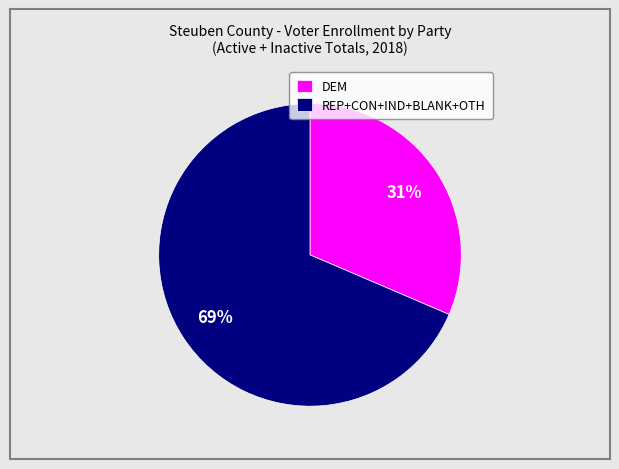

How many segments does this pie chart have?

2